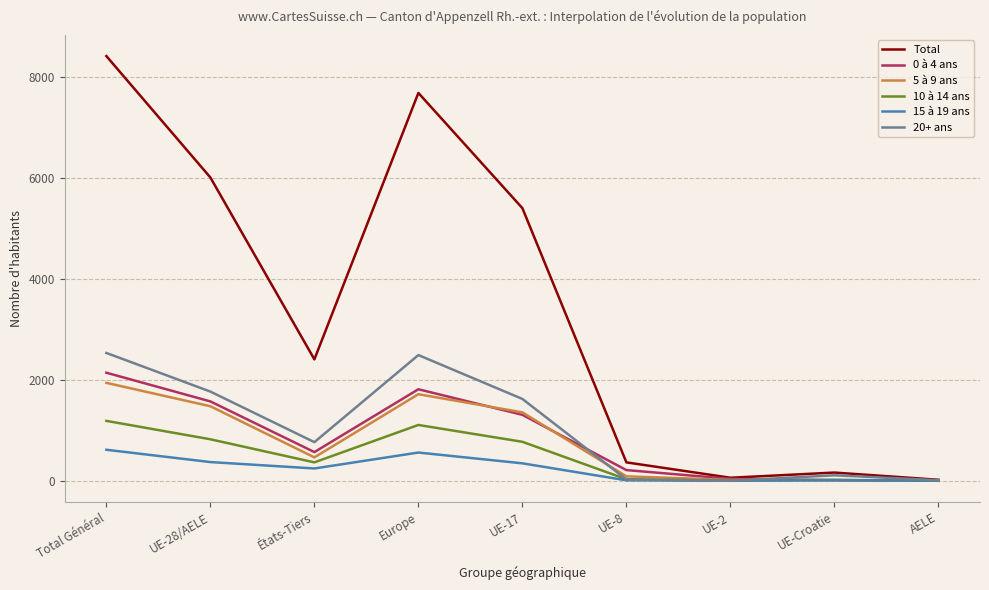

What is the greatest value displayed?

8423